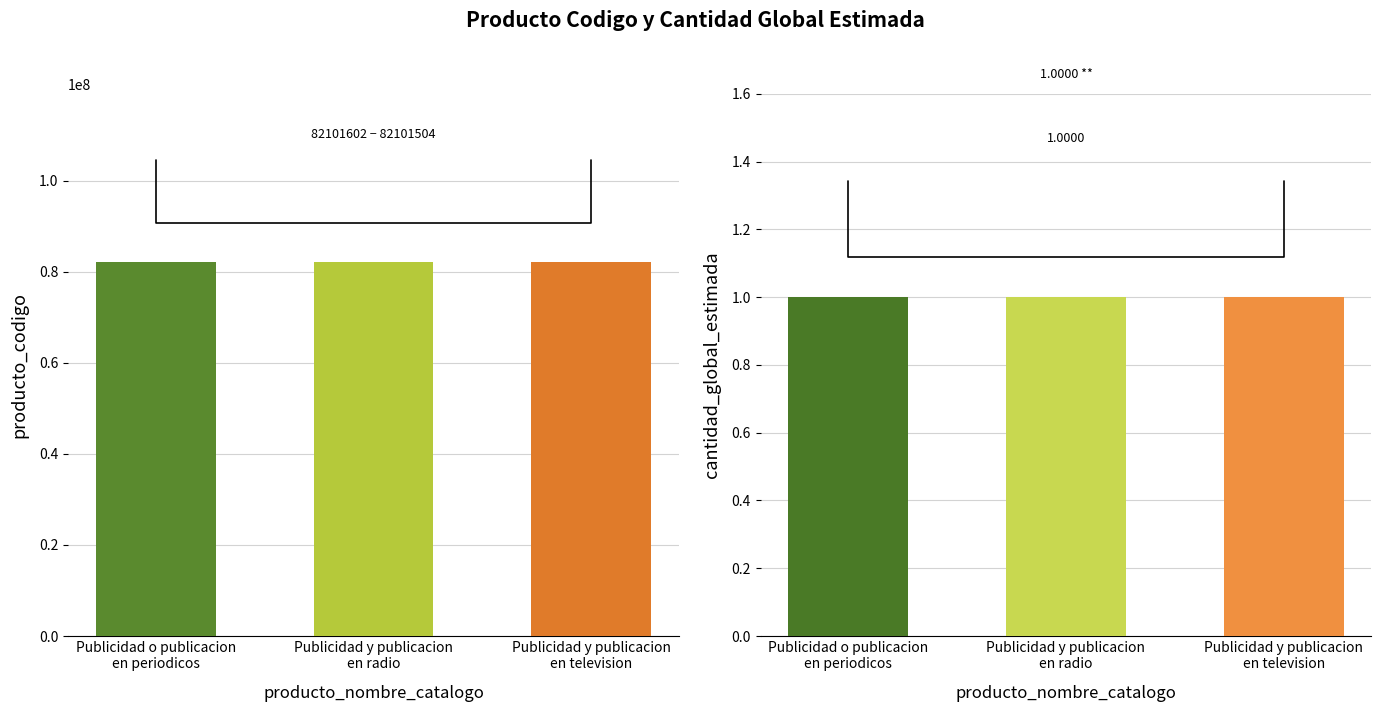

Which series has the largest total across all categories?

producto_codigo